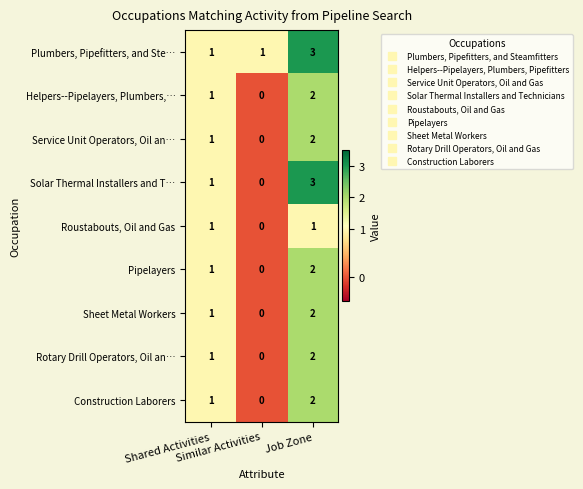

How many Plumbers, Pipefitters, and Ste… values are between 1 and 3?

3